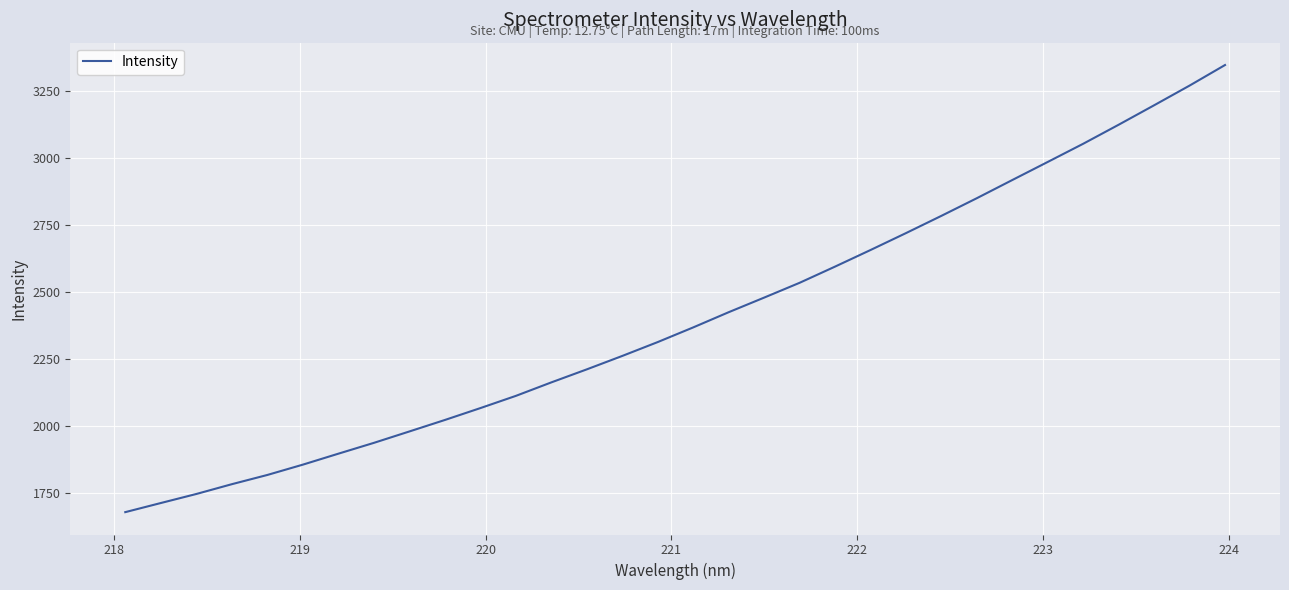

What is the minimum value shown in the chart?

1678.2